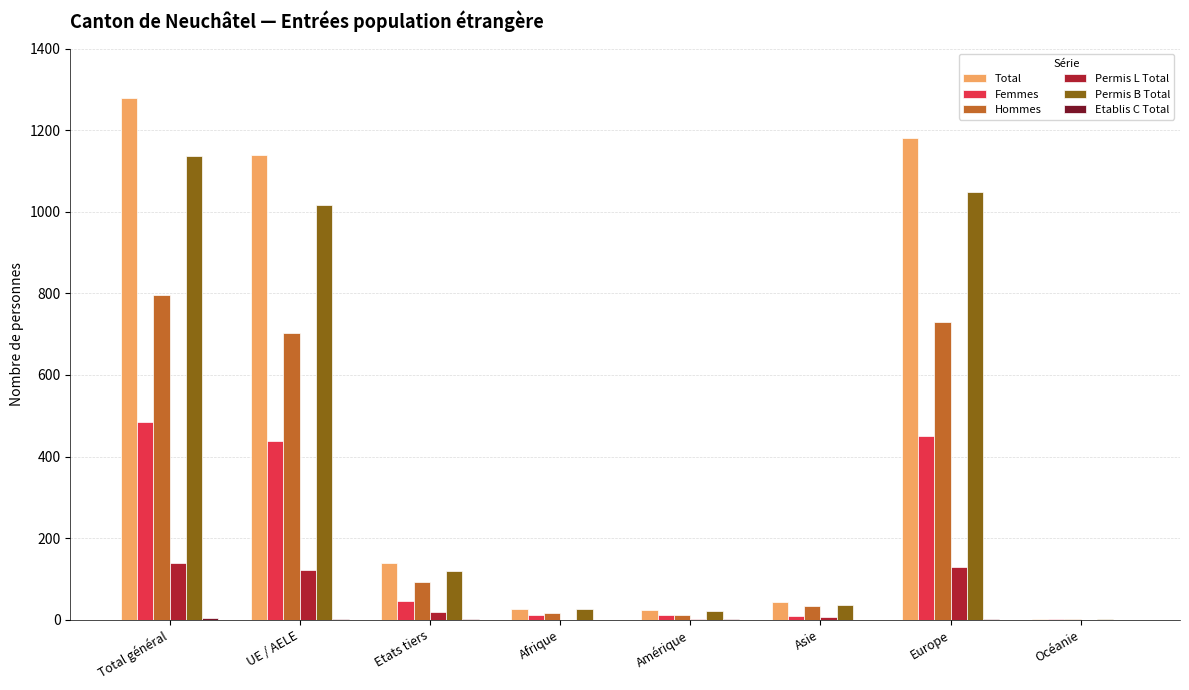

What is the difference between the Femmes values at Total général and UE / AELE?

46